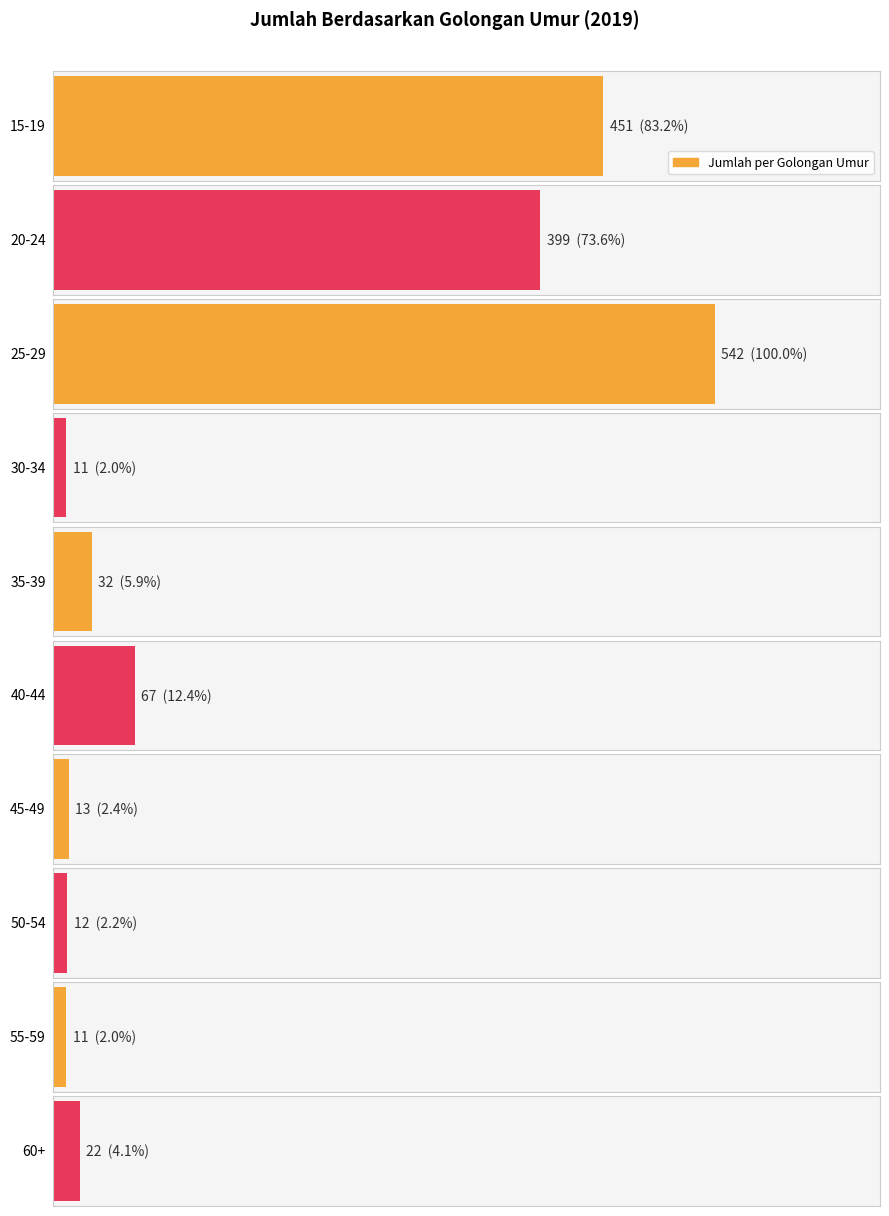

What is the difference between the values at 50-54 and 45-49?

1